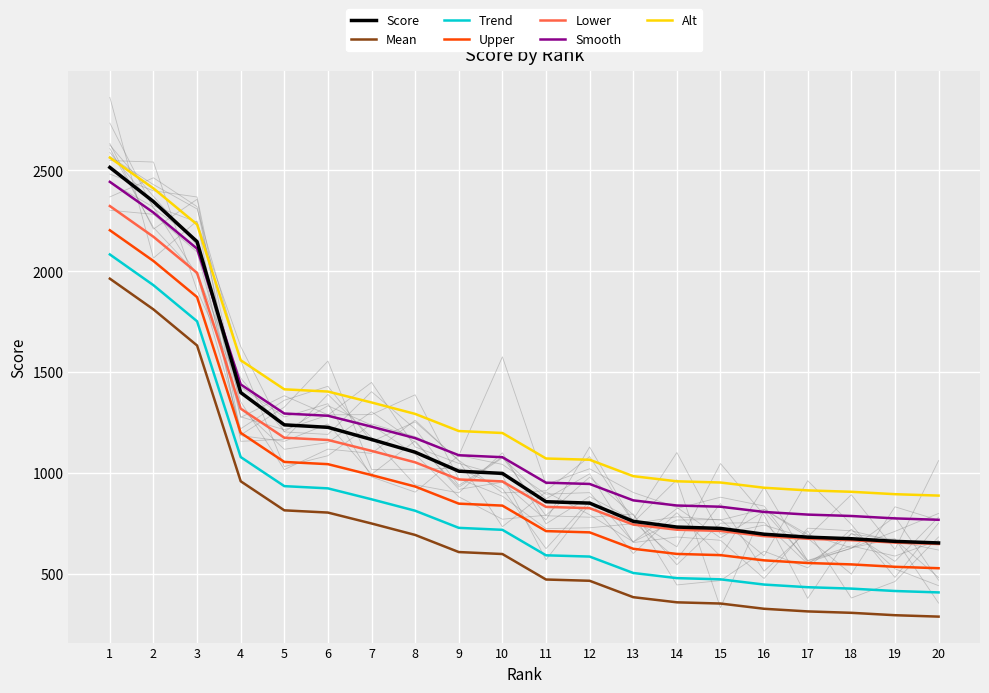

Reading left to right, list all the values displayed in this chart.

1=2514.6	2=2345.2	3=2146.4	4=1398.5	5=1238.4	6=1226.1	7=1165.9	8=1102.8	9=1008.6	10=997.7	11=857.3	12=850.4	13=760.0	14=731.6	15=725.0	16=696.1	17=681.6	18=673.9	19=660.7	20=652.9